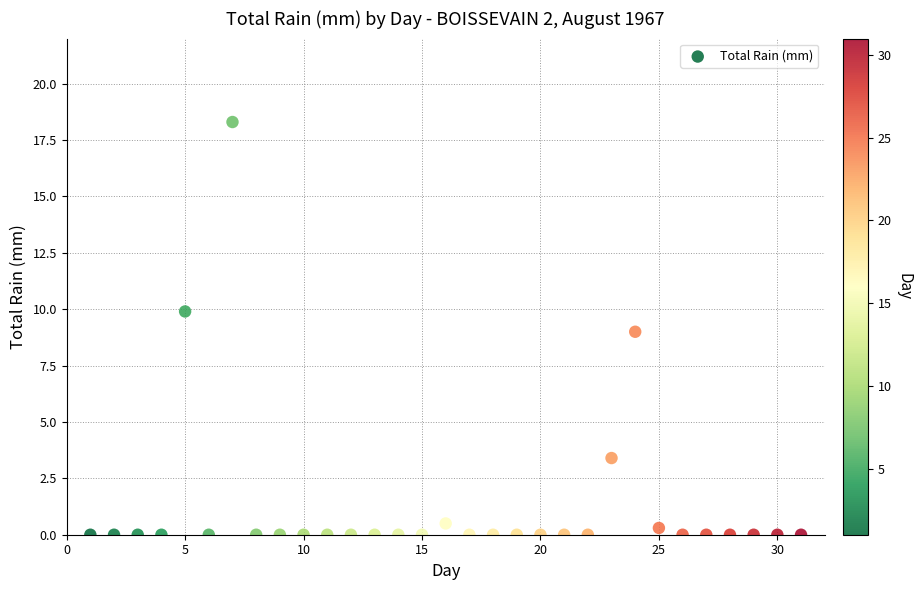

What is the range of Y values (max minus min)?

18.3